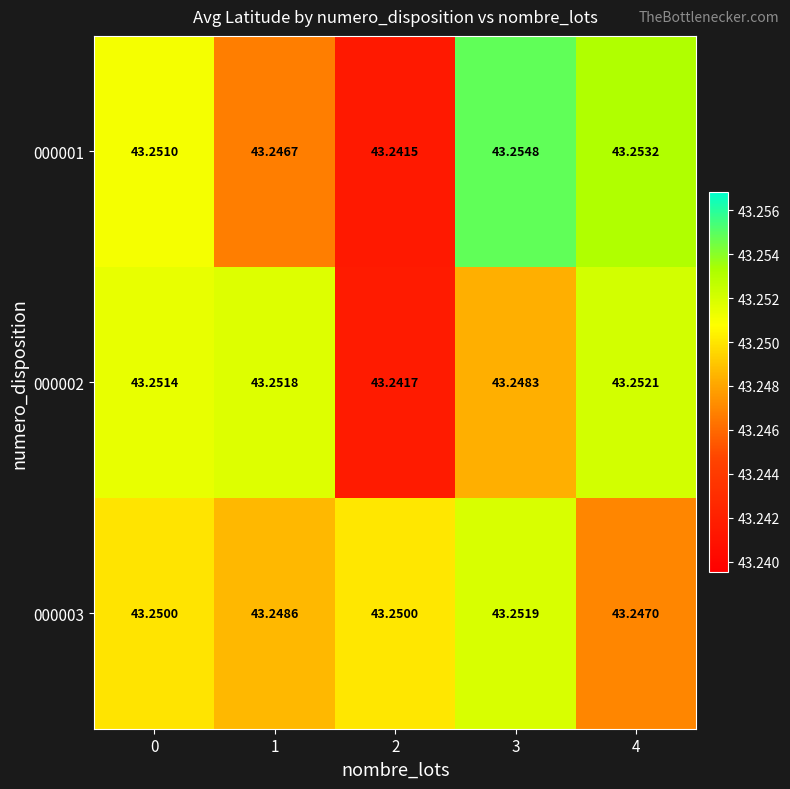

Is the value of 000002 at 1 greater than the value of 000003 at 3?

No